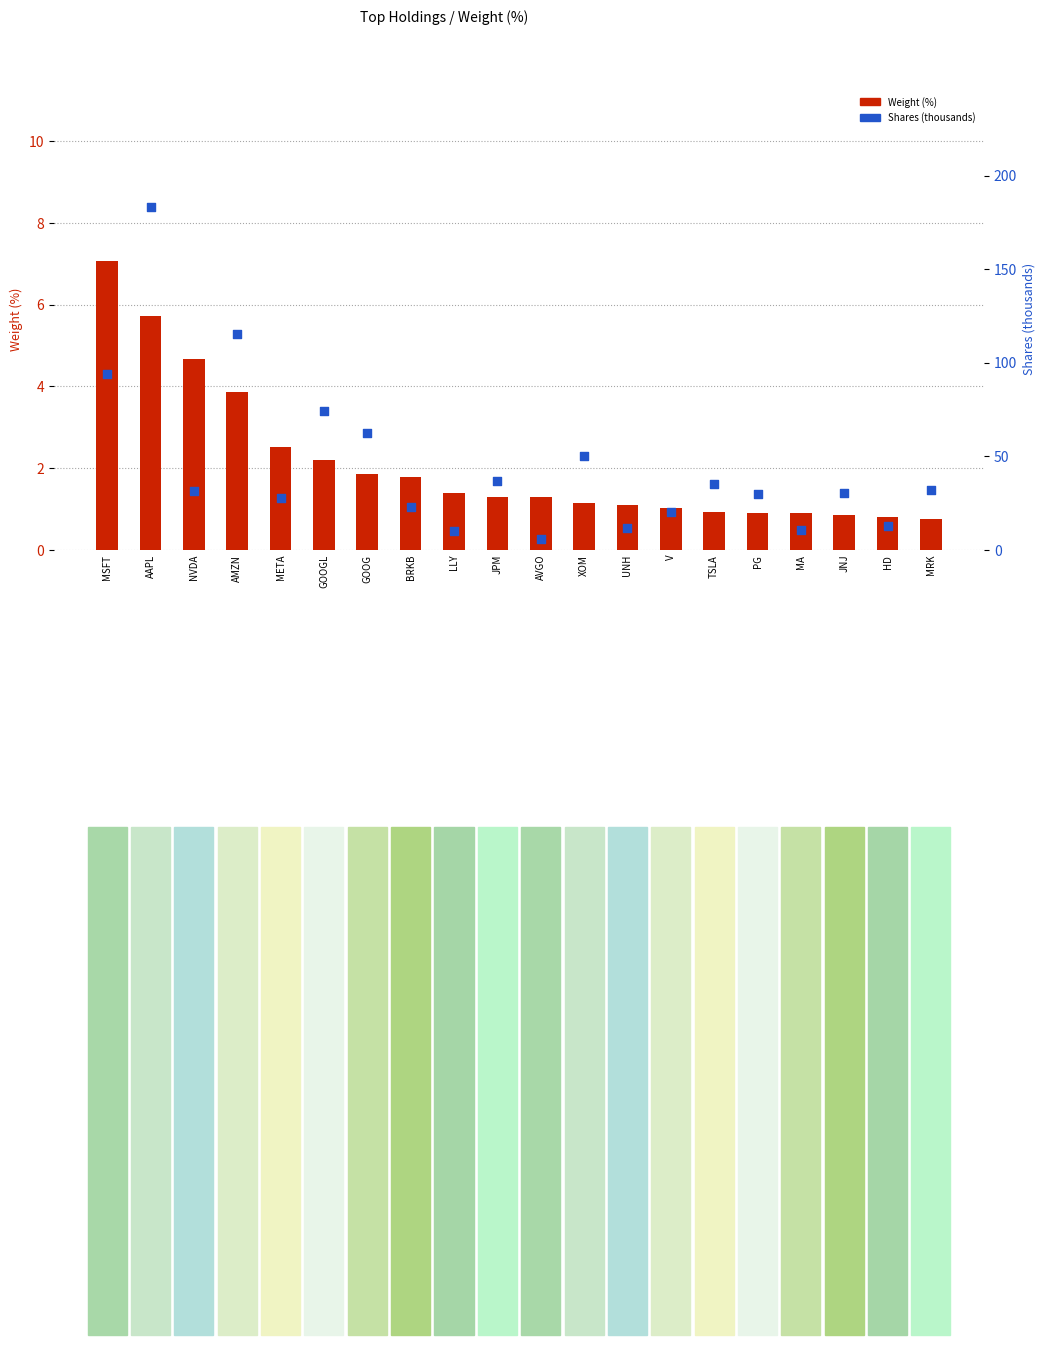

What are all the series names shown in the legend?

Weight (%), Shares (thousands)